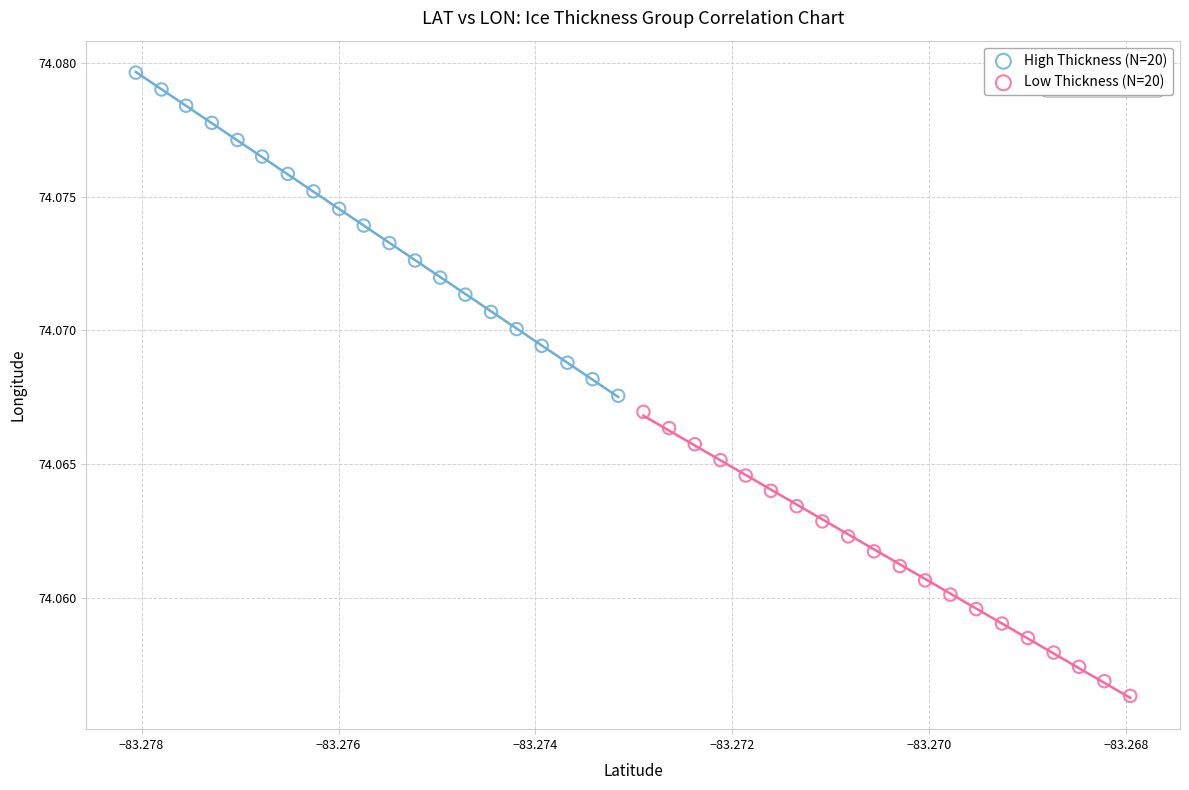

Which series has the widest spread of Y values?

High Thickness (N=20)